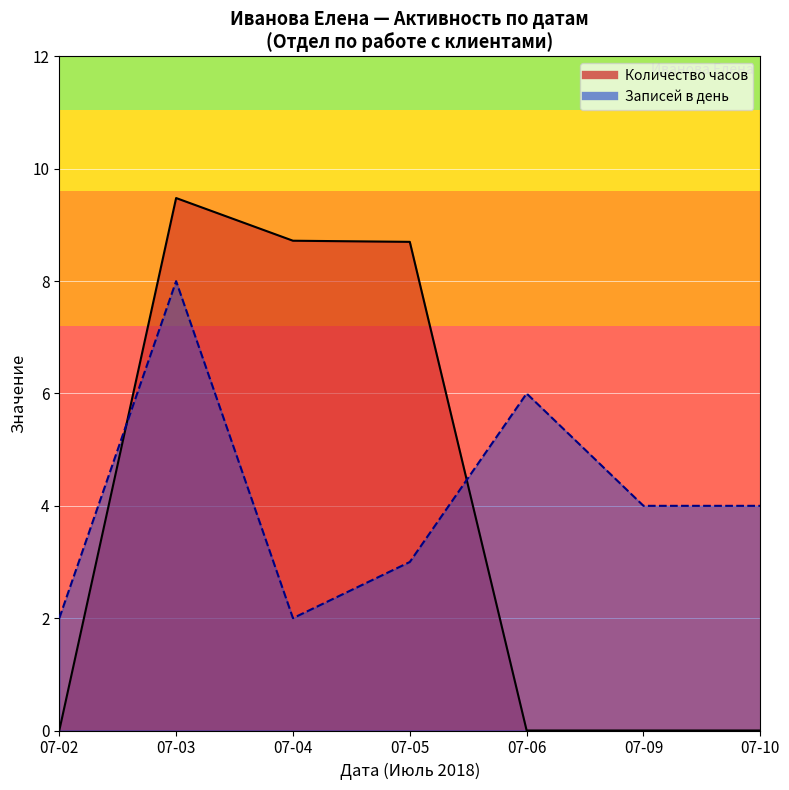

The value of Записей в день at 2018-07-10 is 6.5. True or false?

False